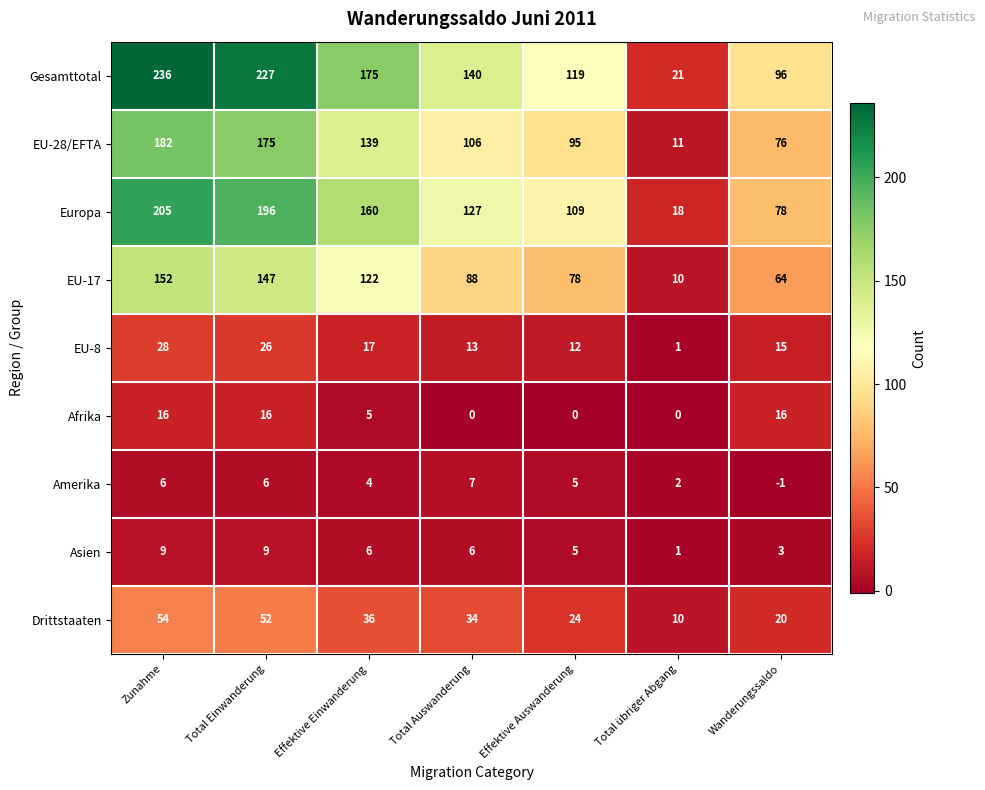

Which series has the widest spread of values?

Gesamttotal